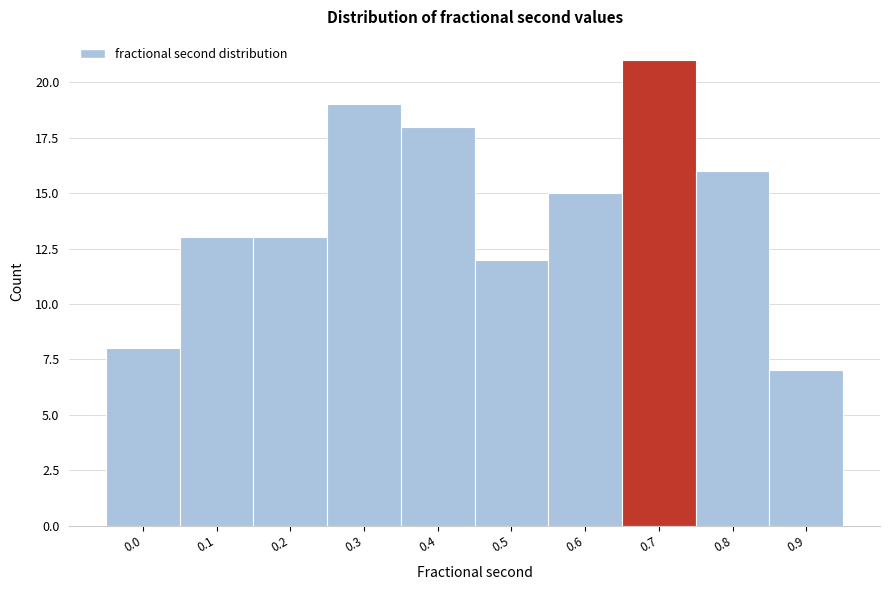

Reading left to right, extract all data points from this chart.

8	13	13	19	18	12	15	21	16	7